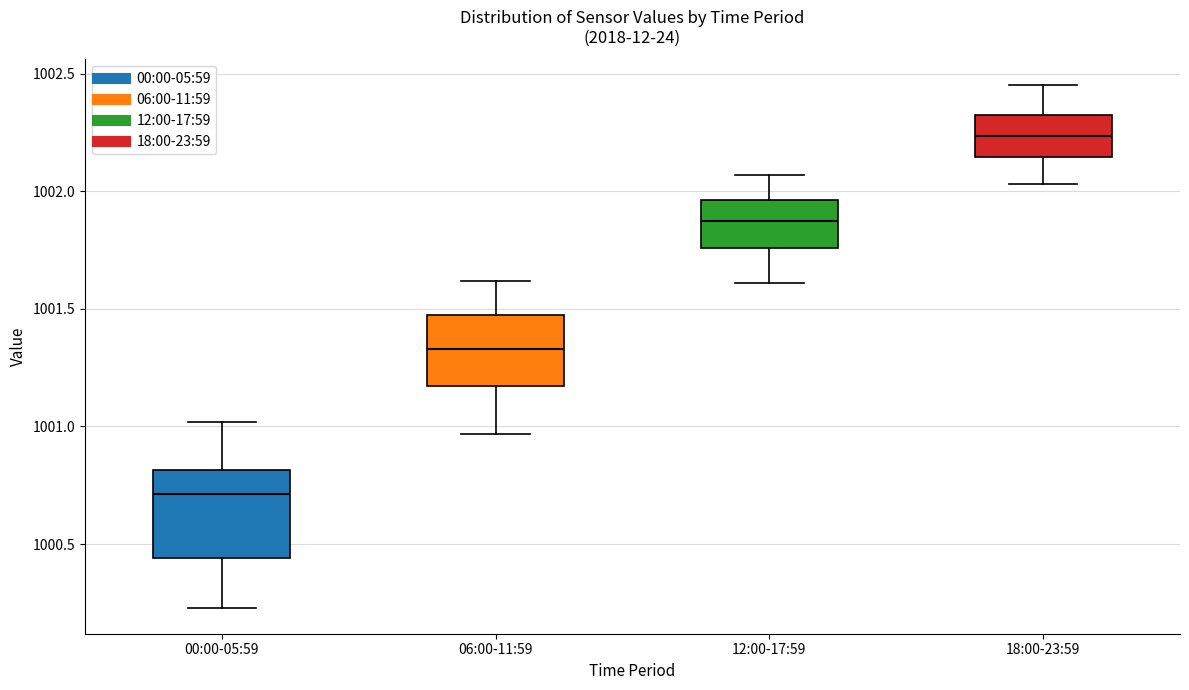

Reading left to right, read every box against the y-axis: the position of its median line, the range the box covers, and the ends of its whiskers. The values are not printed on the chart, so give them approximately, as read against the axis.

00:00-05:59: median 1000.70, box 1000.45 to 1000.80, whiskers 1000.25 to 1001.00
06:00-11:59: median 1001.35, box 1001.15 to 1001.45, whiskers 1000.95 to 1001.60
12:00-17:59: median 1001.90, box 1001.75 to 1001.95, whiskers 1001.60 to 1002.05
18:00-23:59: median 1002.25, box 1002.15 to 1002.30, whiskers 1002.05 to 1002.45